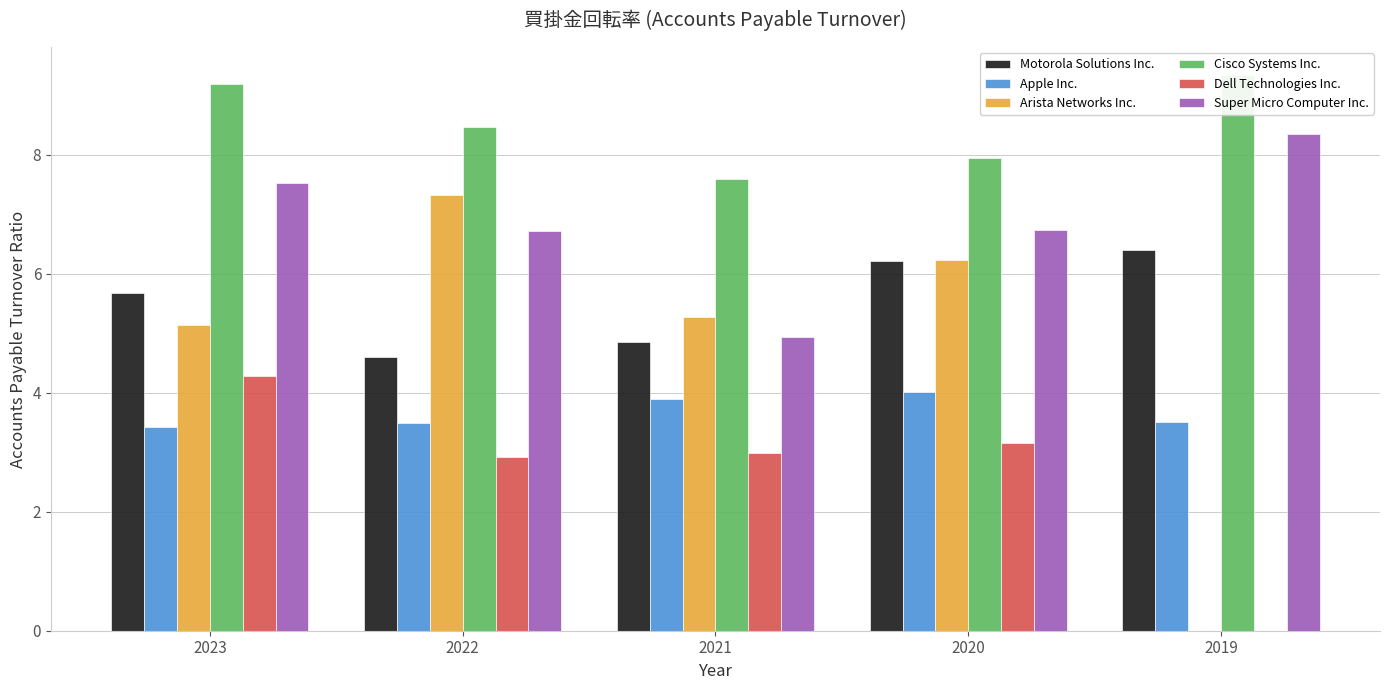

What are all the series names shown in the legend?

Motorola Solutions Inc., Apple Inc., Arista Networks Inc., Cisco Systems Inc., Dell Technologies Inc., Super Micro Computer Inc.